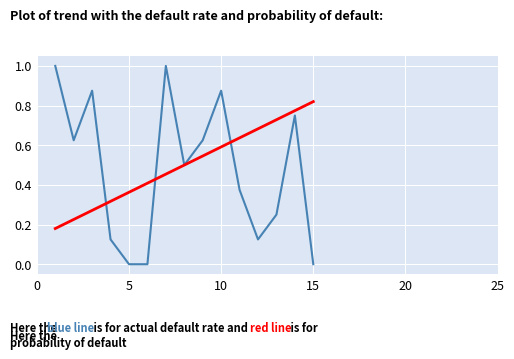

What is the maximum value shown in the chart?

1.0